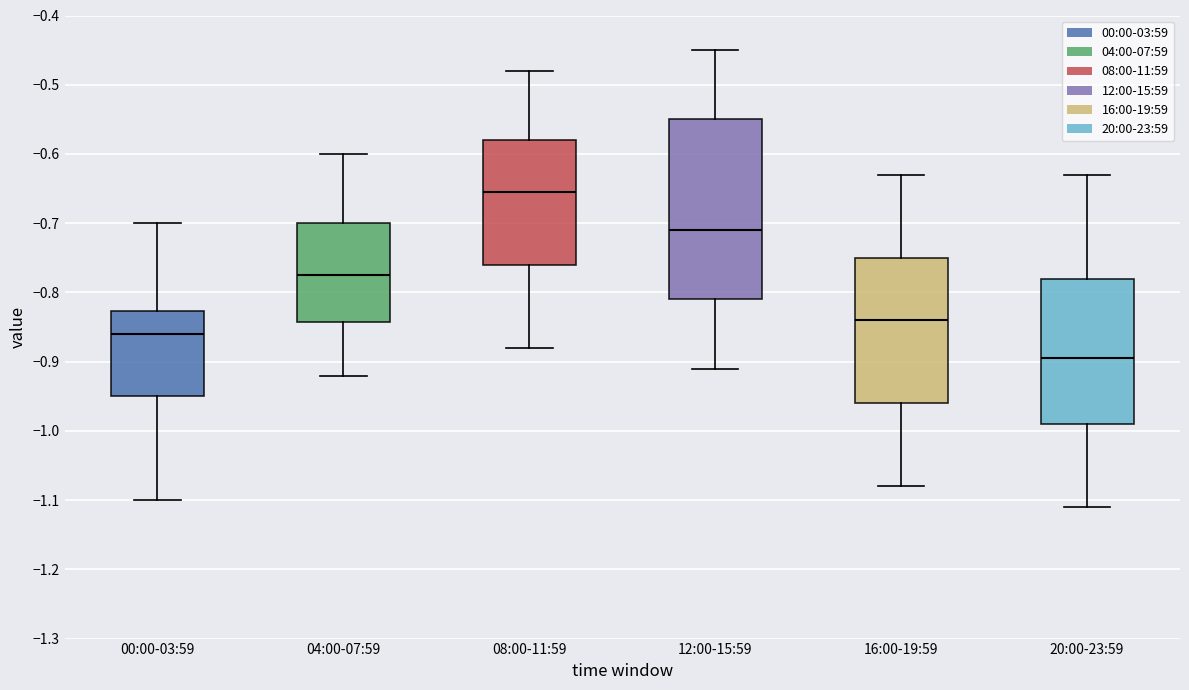

Reading left to right, transcribe this box plot: for each box, give where its median line is, the range the box spans, and where its two whiskers end, as read against the y-axis. The values are not printed on the chart, so give them approximately, as read against the axis.

00:00-03:59: median -0.86, box -0.95 to -0.83, whiskers -1.10 to -0.70
04:00-07:59: median -0.77, box -0.84 to -0.70, whiskers -0.92 to -0.60
08:00-11:59: median -0.65, box -0.76 to -0.58, whiskers -0.88 to -0.48
12:00-15:59: median -0.71, box -0.81 to -0.55, whiskers -0.91 to -0.45
16:00-19:59: median -0.84, box -0.96 to -0.75, whiskers -1.08 to -0.63
20:00-23:59: median -0.89, box -0.99 to -0.78, whiskers -1.11 to -0.63